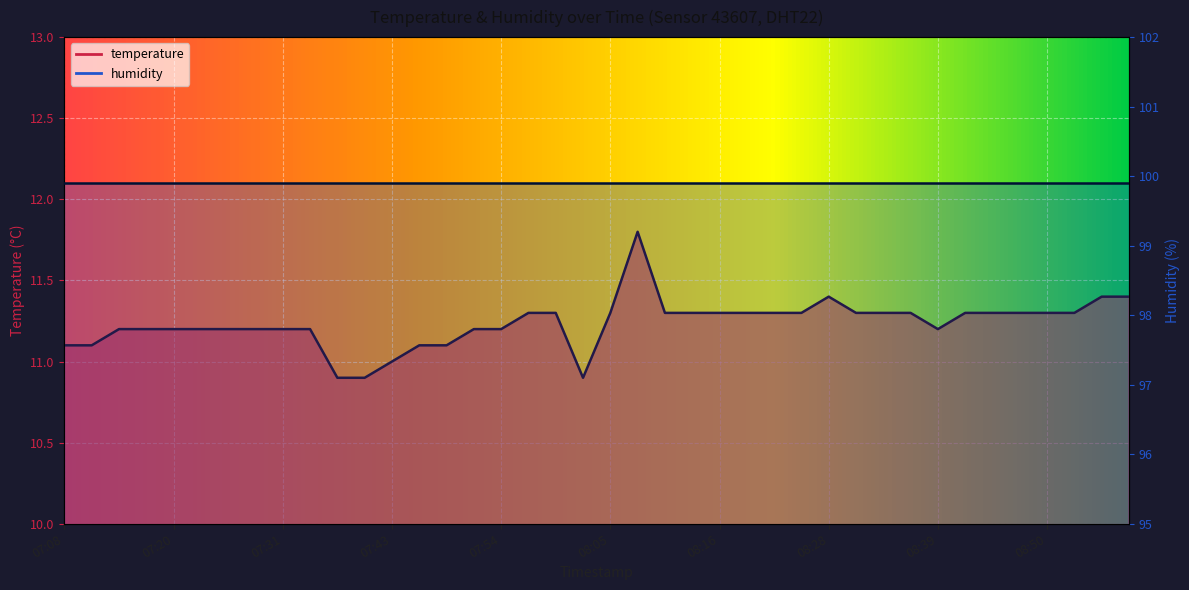

How many interior local valleys (lower than both neighbors) does the data have?

2